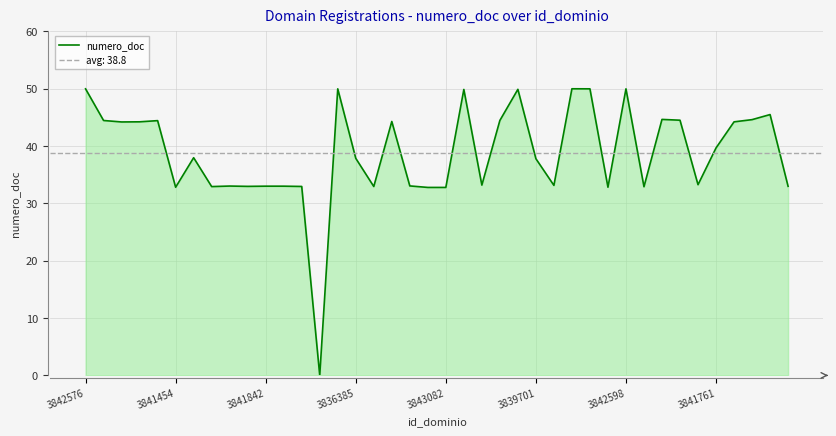

At which category does the chart reach its peak across all series?

27